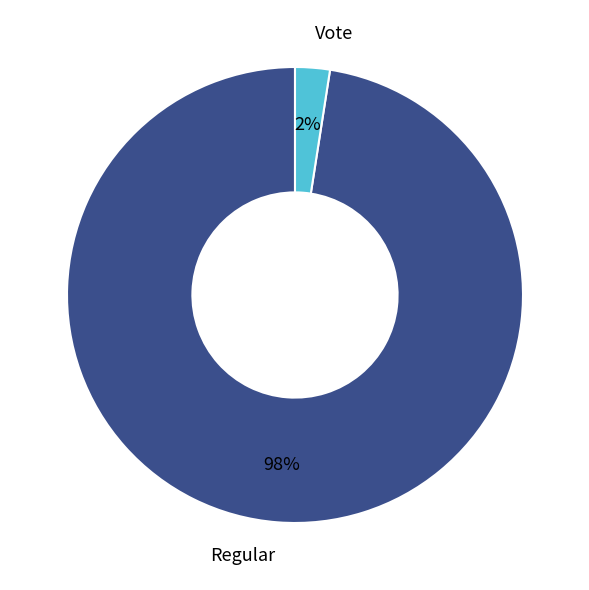

What is the largest slice in the pie chart?

Regular